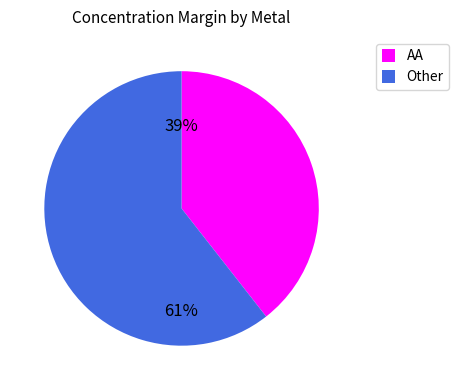

How many segments does this pie chart have?

2